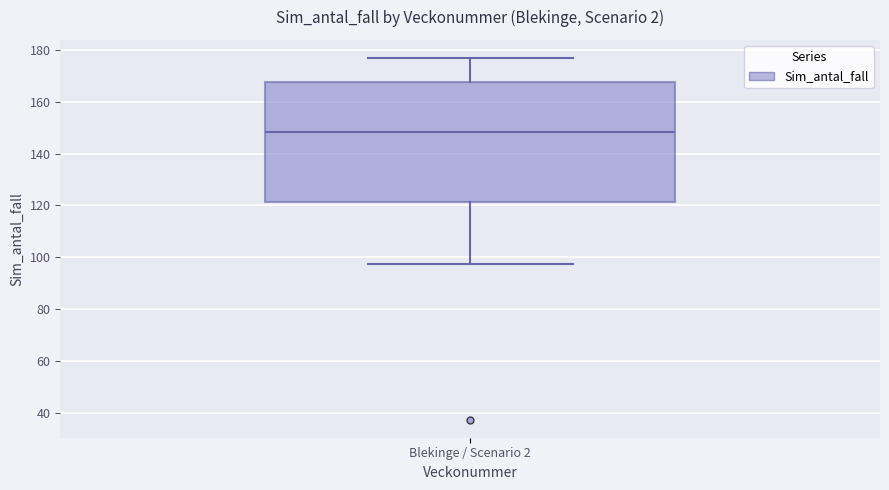

Read this box plot against the y-axis: the position of the median line, the range covered by the box, and the ends of both whiskers. The values are not printed on the chart, so give them approximately, as read against the axis.

median 148, box 122 to 168, whiskers 98 to 176